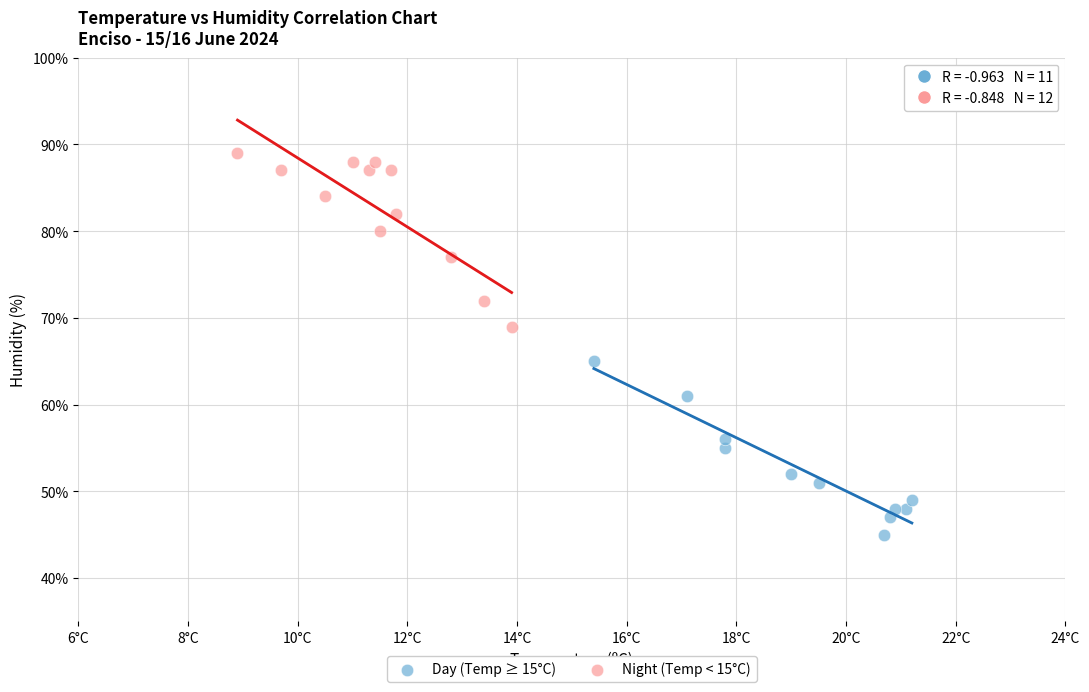

Which series reaches the maximum Y coordinate?

Night (Temp < 15°C)